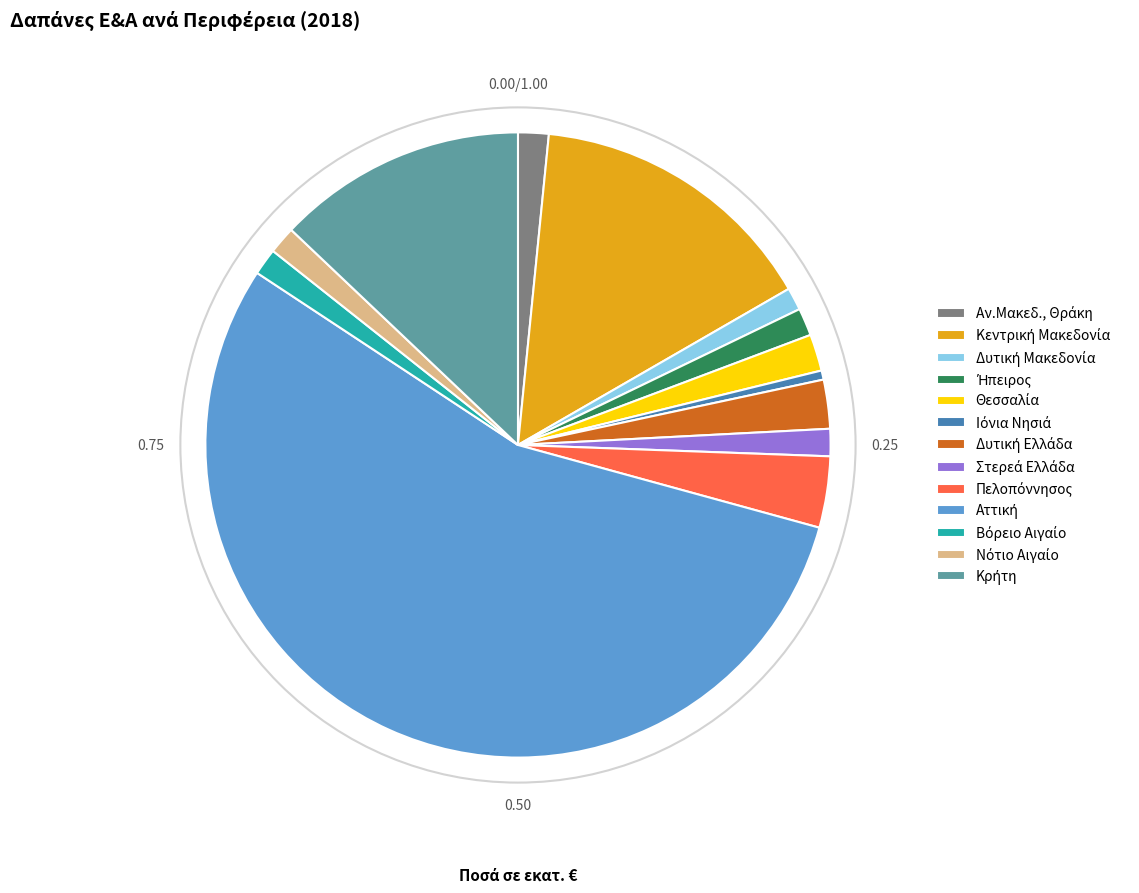

Count the number of slices in the pie.

13